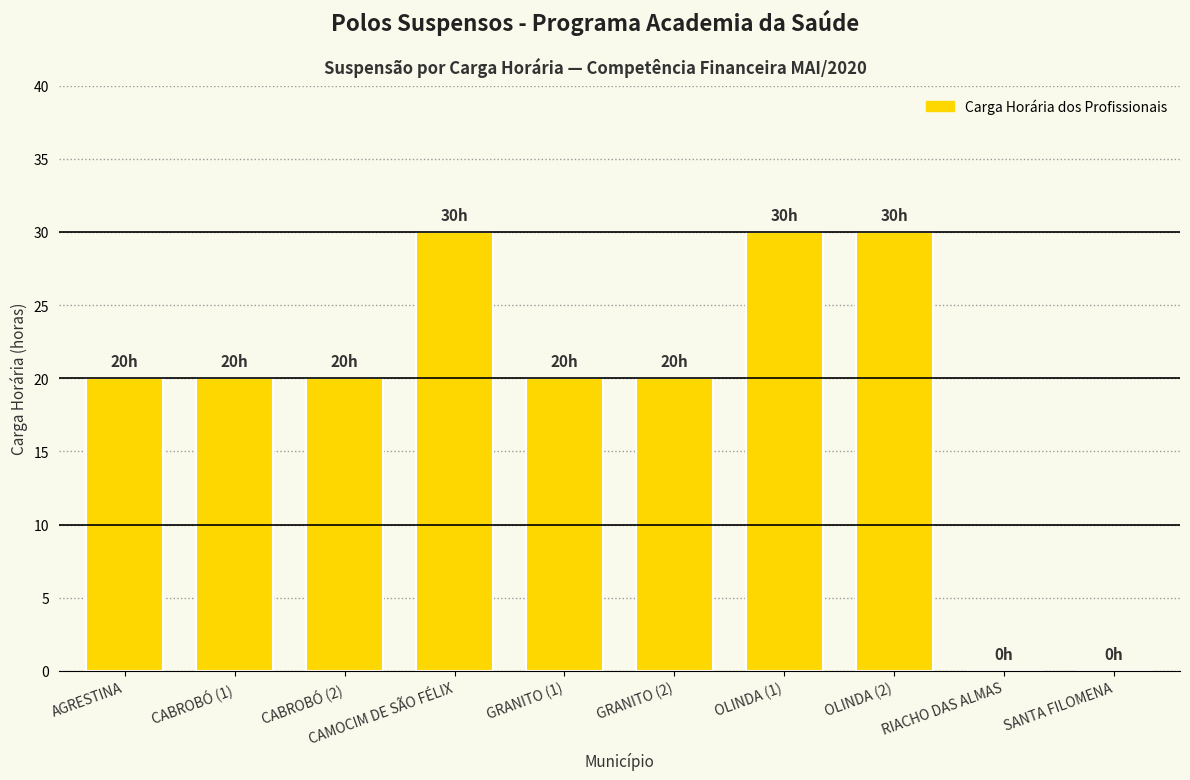

What is the sum of the values at GRANITO (1) and GRANITO (2)?

40